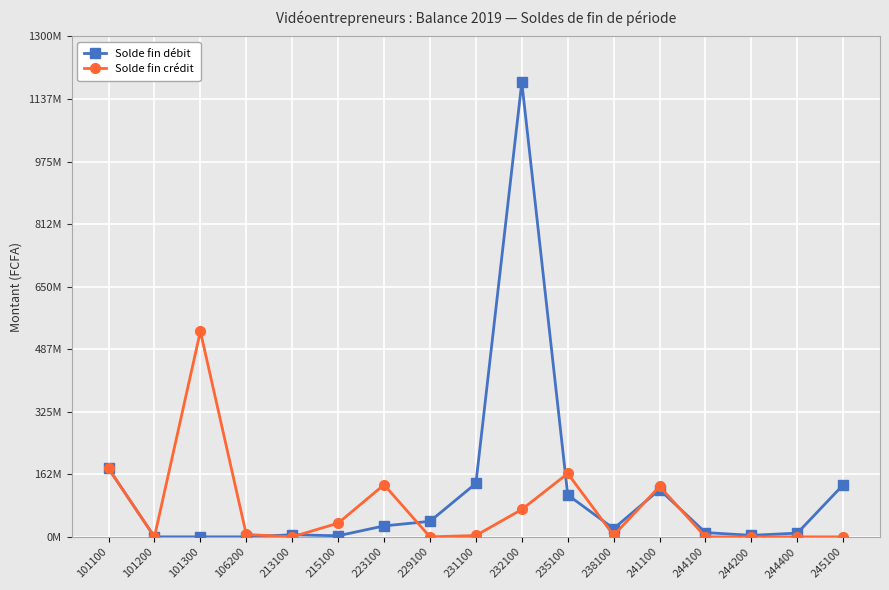

Which series has the widest spread of values?

Solde fin débit